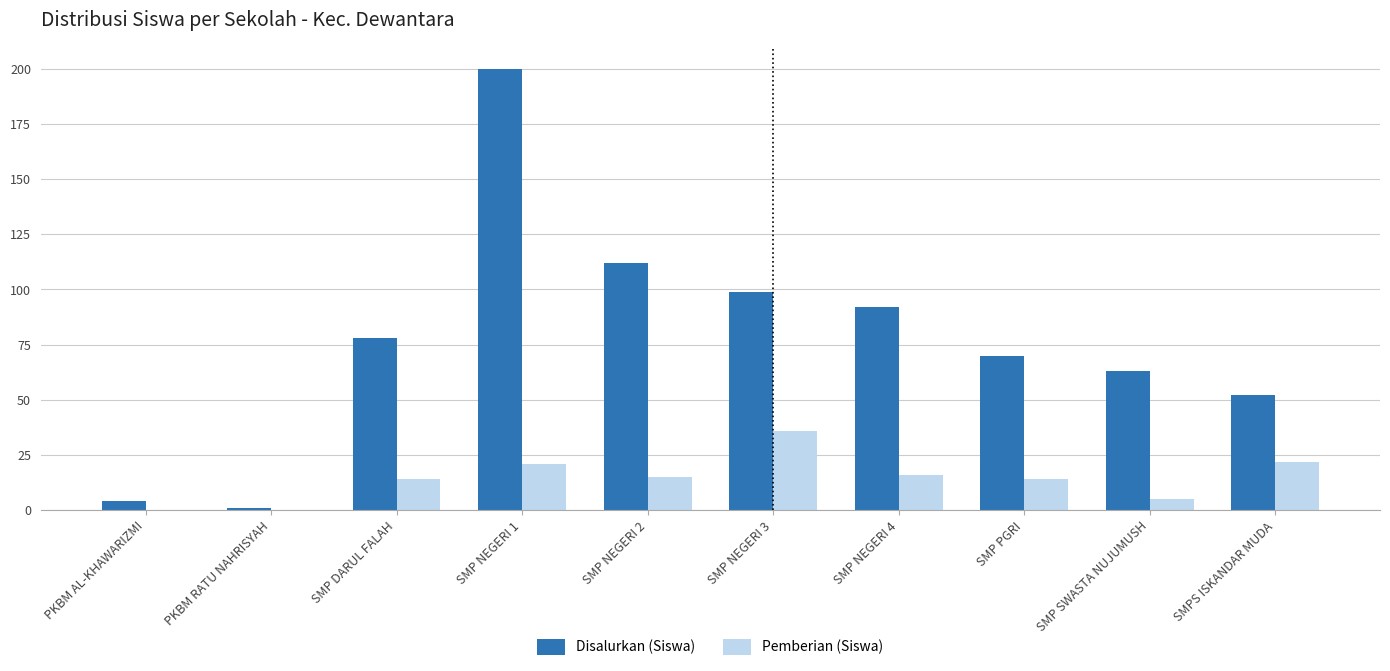

How many groups of bars are there?

10